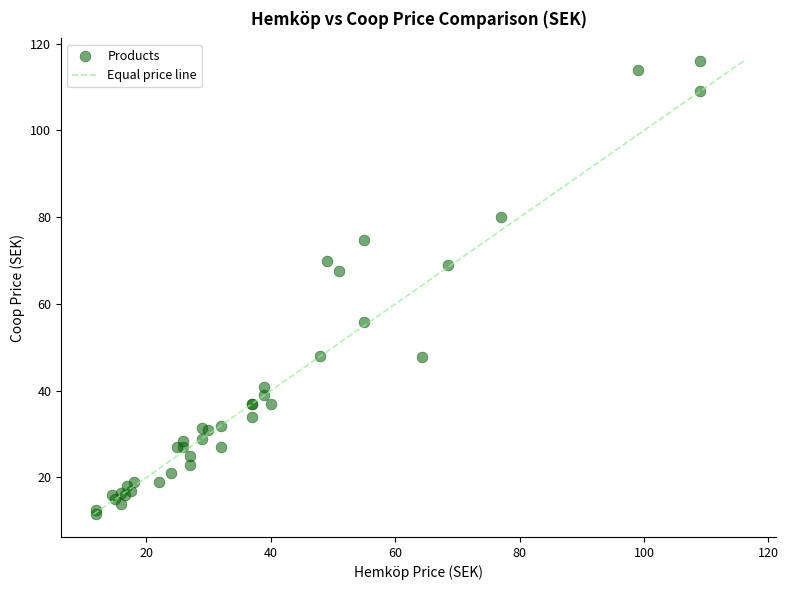

What Y value in the scatter plot is closest to 63?

67.7